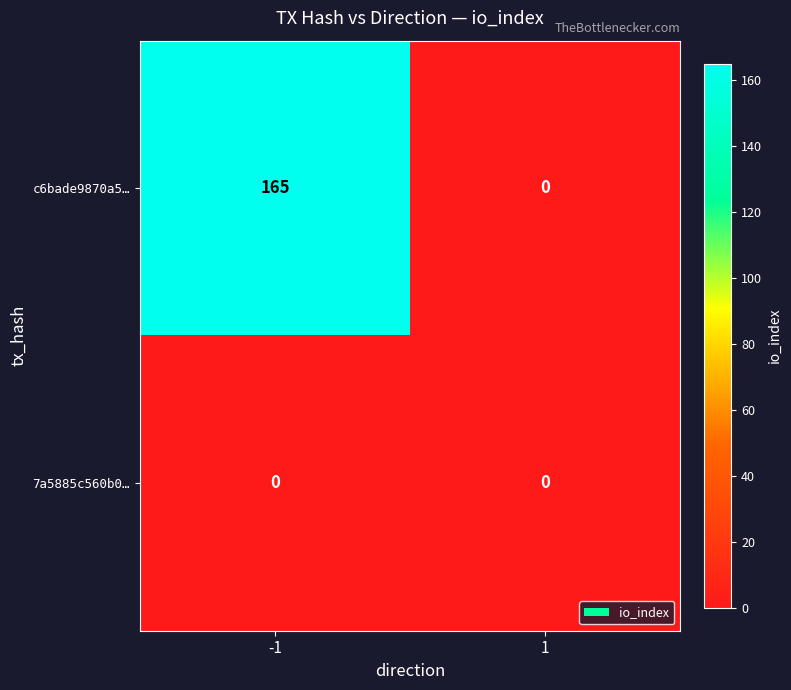

What is the difference between the c6bade9870a5… values at -1 and 1?

165